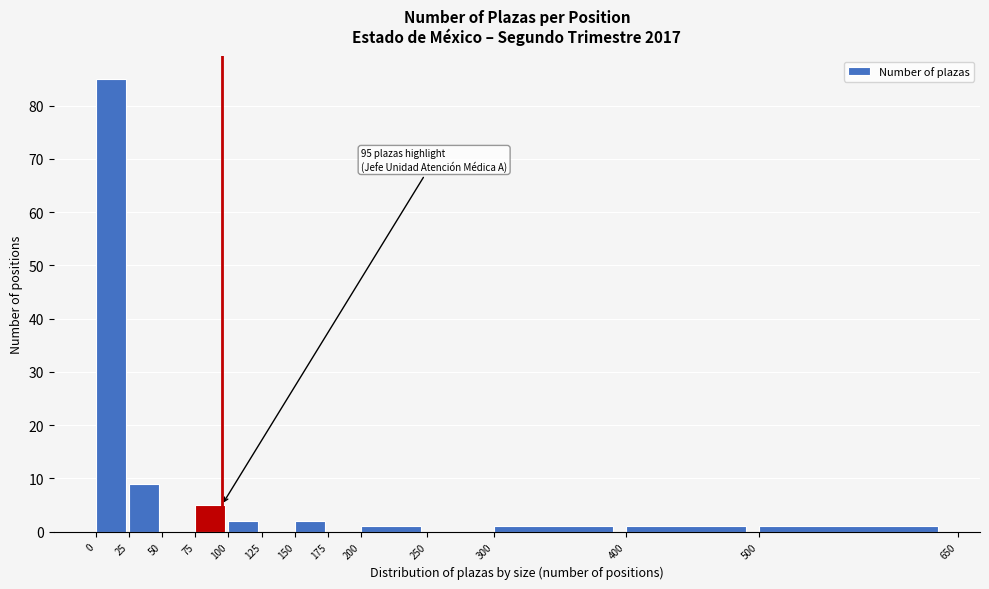

Which range on the x-axis has the tallest bar?

0 to 25